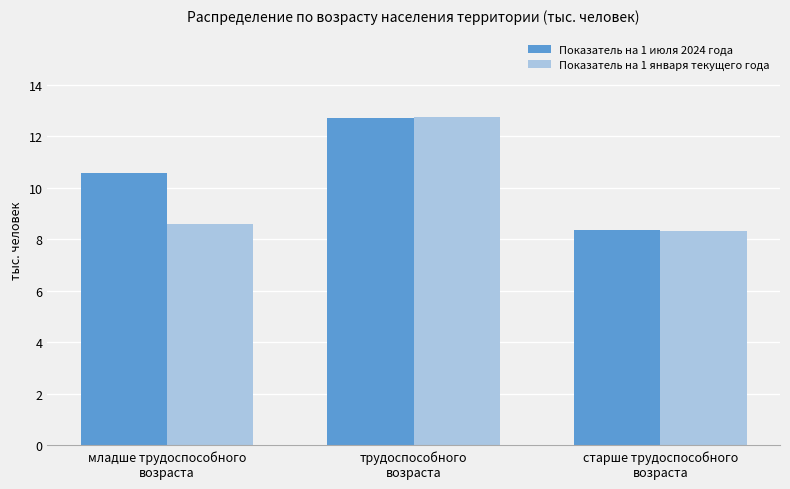

Reading left to right, list all the values displayed in this chart.

Показатель на 1 июля 2024 года: младше трудоспособного
возраста=10.6	трудоспособного
возраста=12.7	старше трудоспособного
возраста=8.4
Показатель на 1 января текущего года: младше трудоспособного
возраста=8.6	трудоспособного
возраста=12.8	старше трудоспособного
возраста=8.3